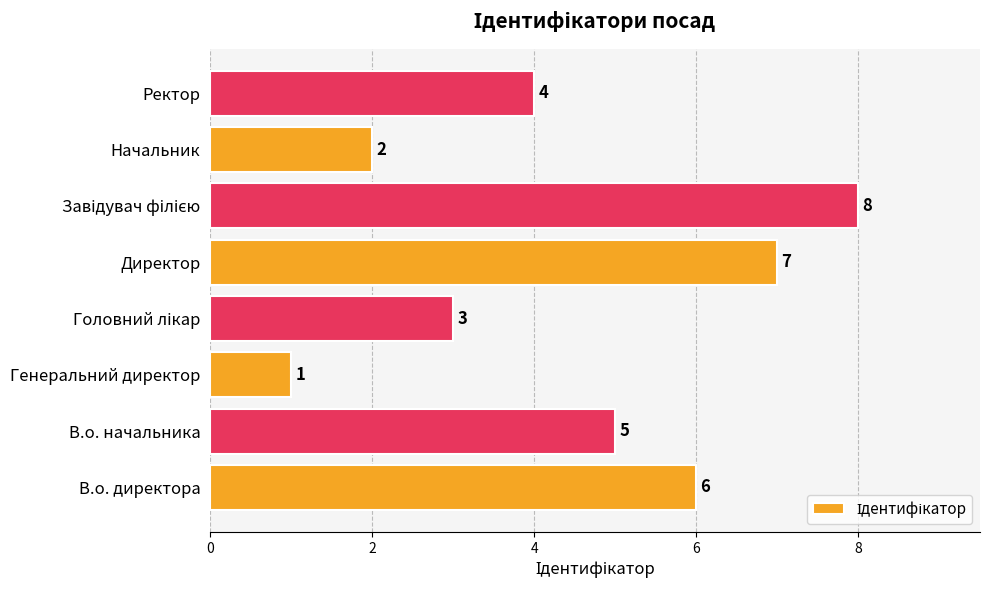

How many categories are shown in the chart?

8